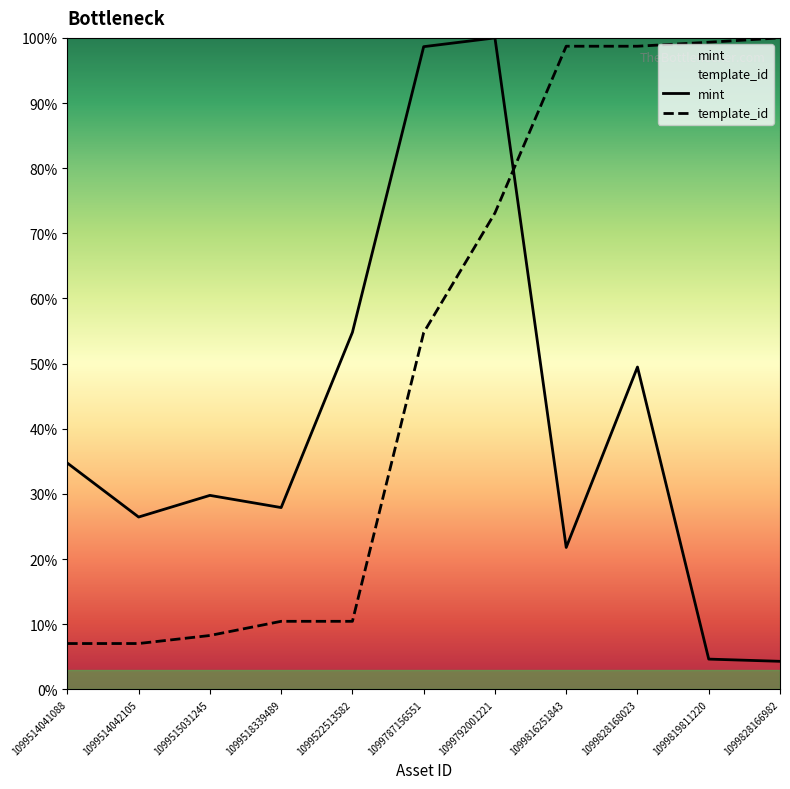

Rank the series at 1099522513582 from lowest to highest value.

template_id, mint